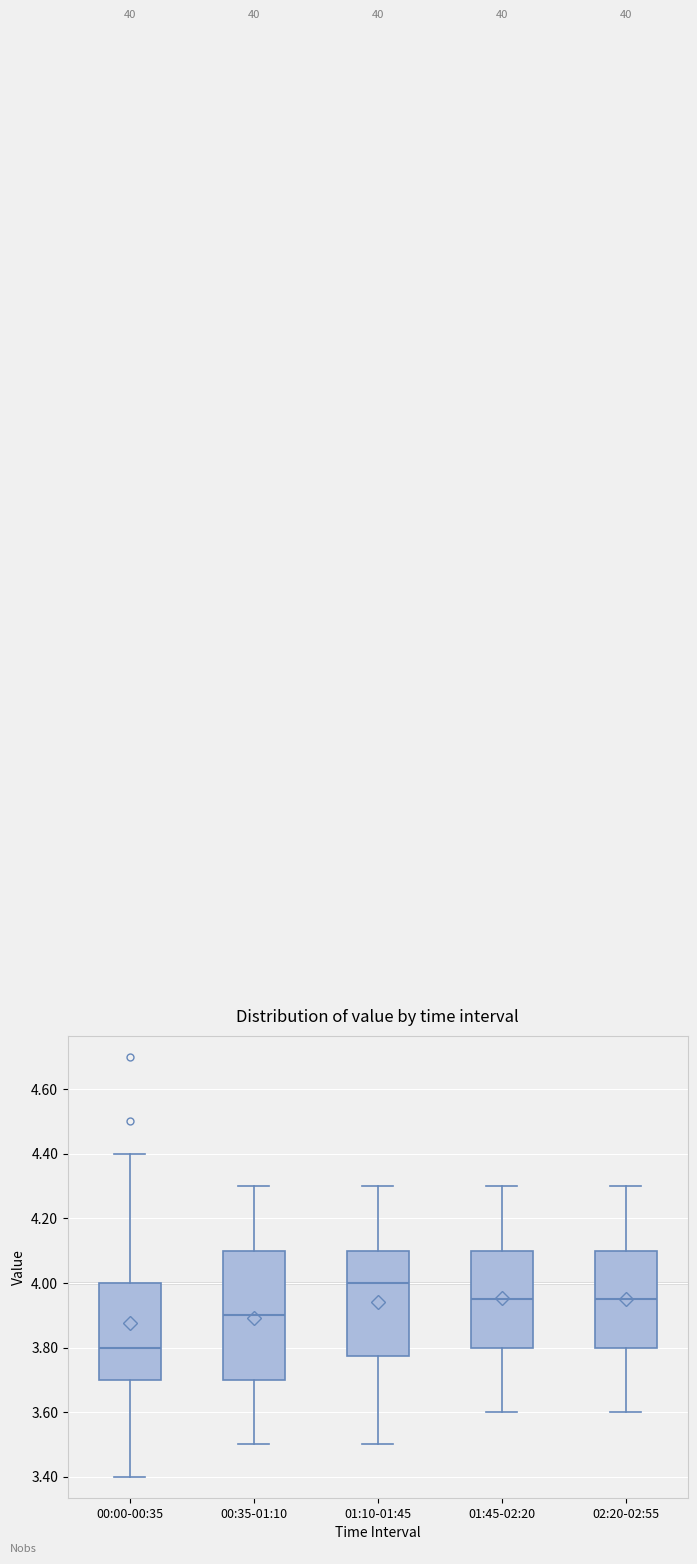

Reading left to right, read every box against the y-axis: the position of its median line, the range the box covers, and the ends of its whiskers. The values are not printed on the chart, so give them approximately, as read against the axis.

00:00-00:35: median 3.80, box 3.70 to 4.00, whiskers 3.40 to 4.40
00:35-01:10: median 3.90, box 3.70 to 4.10, whiskers 3.50 to 4.30
01:10-01:45: median 4.00, box 3.78 to 4.10, whiskers 3.50 to 4.30
01:45-02:20: median 3.96, box 3.80 to 4.10, whiskers 3.60 to 4.30
02:20-02:55: median 3.96, box 3.80 to 4.10, whiskers 3.60 to 4.30